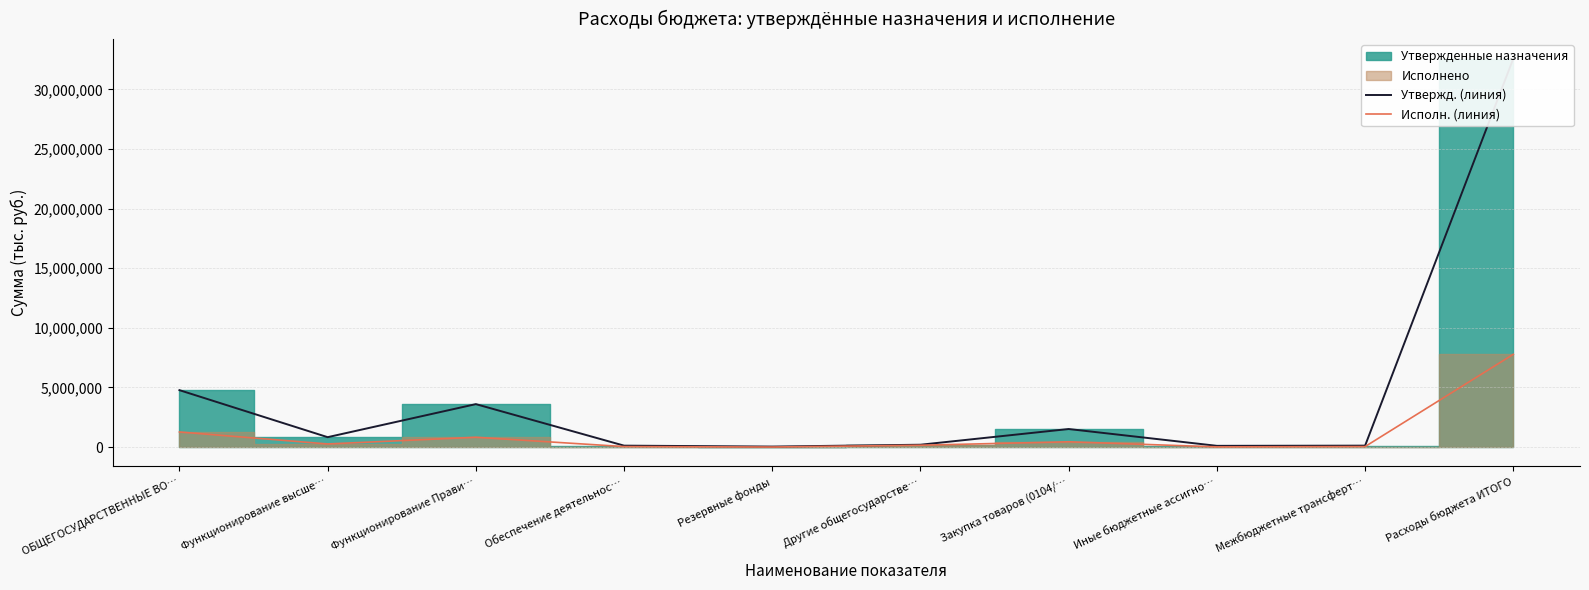

Where is Утвержд. (линия) nearest to the value 16312282?

ОБЩЕГОСУДАРСТВЕННЫЕ ВО…